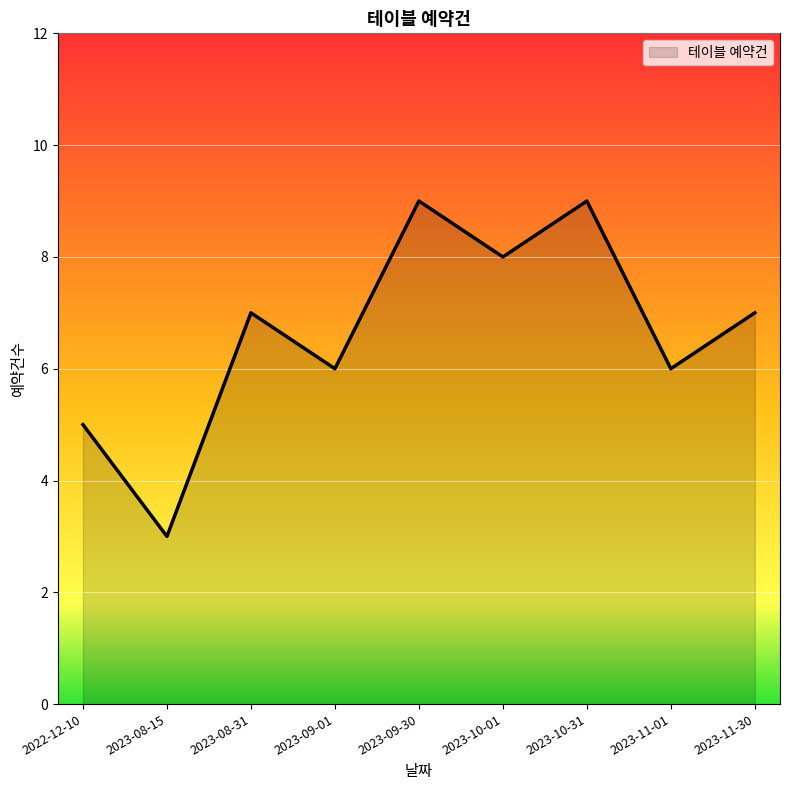

Reading left to right, list all the values displayed in this chart.

2022-12-10=5	2023-08-15=3	2023-08-31=7	2023-09-01=6	2023-09-30=9	2023-10-01=8	2023-10-31=9	2023-11-01=6	2023-11-30=7